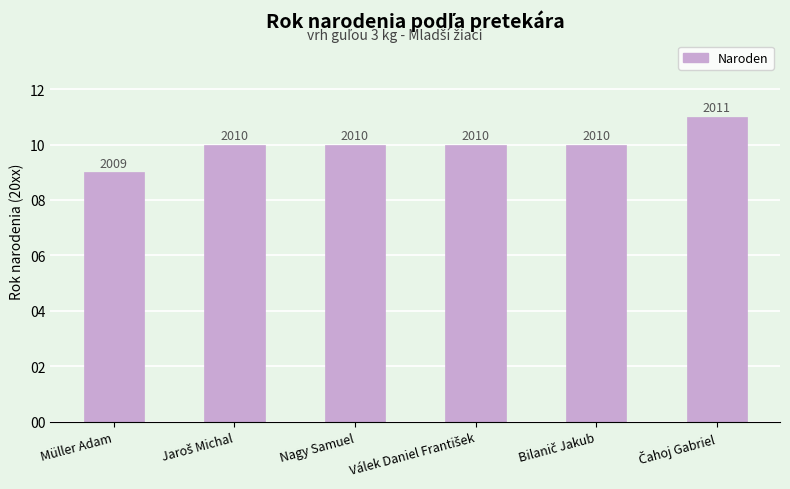

How many bars are there in total?

6